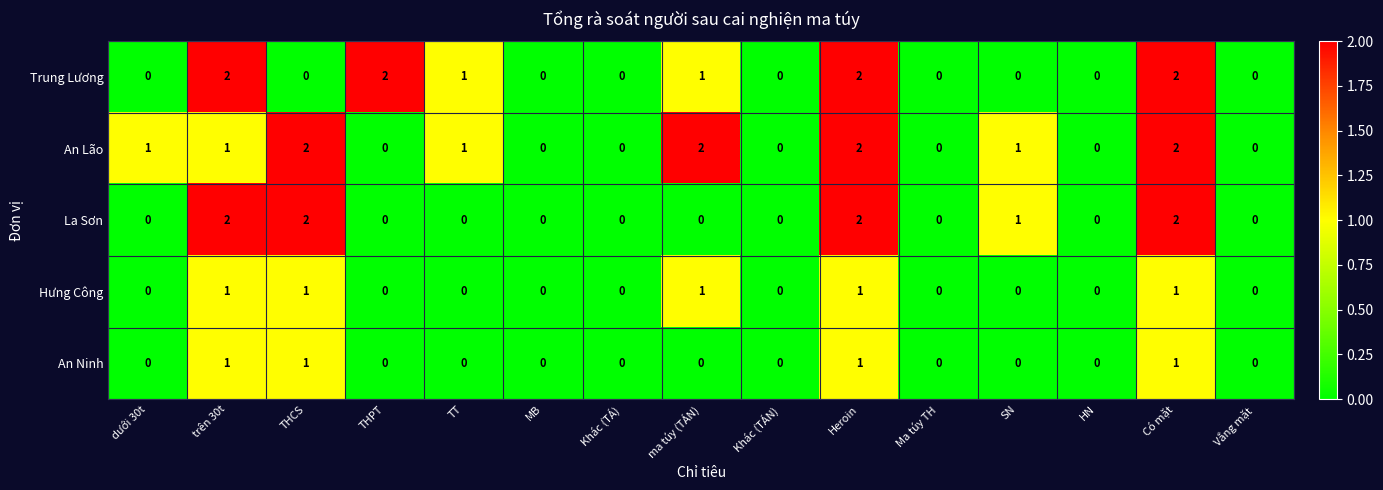

Count the number of categories in the chart.

15